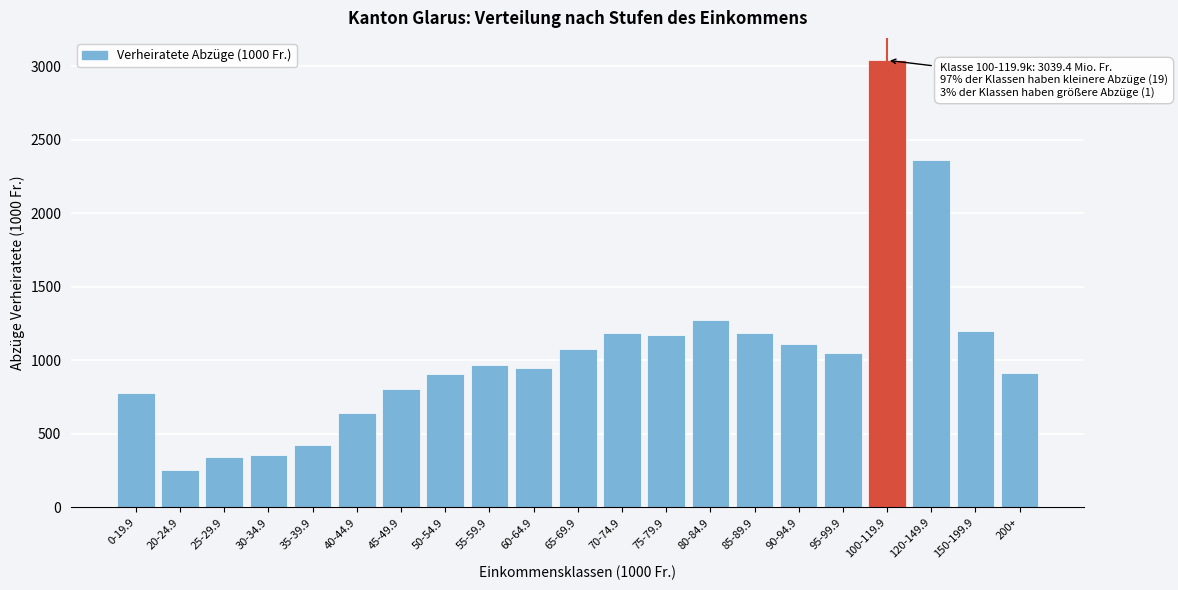

What is the greatest value displayed?

3039.4